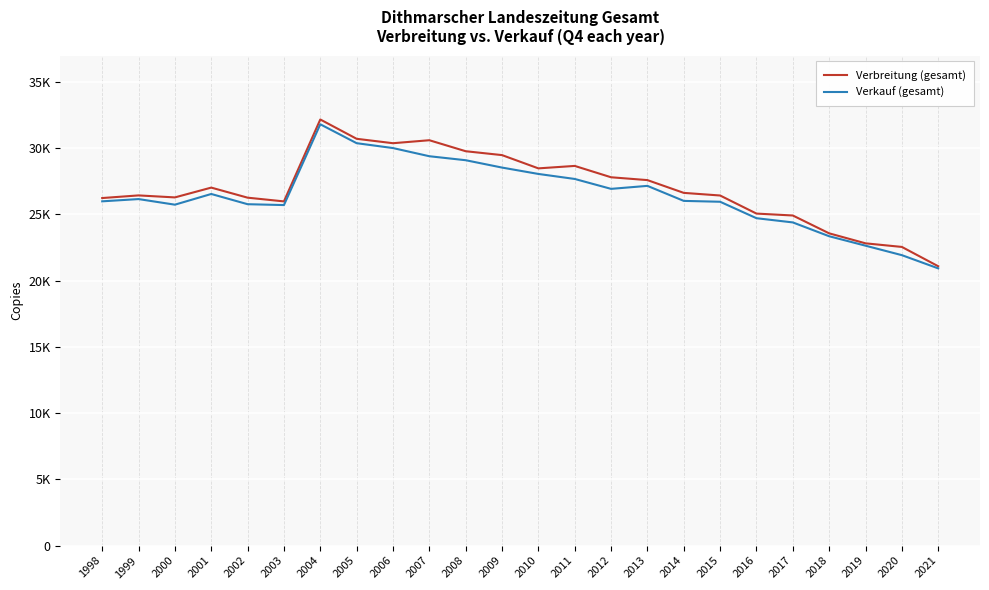

Is the value of Verkauf (gesamt) at 2000 greater than the value of Verbreitung (gesamt) at 2007?

No